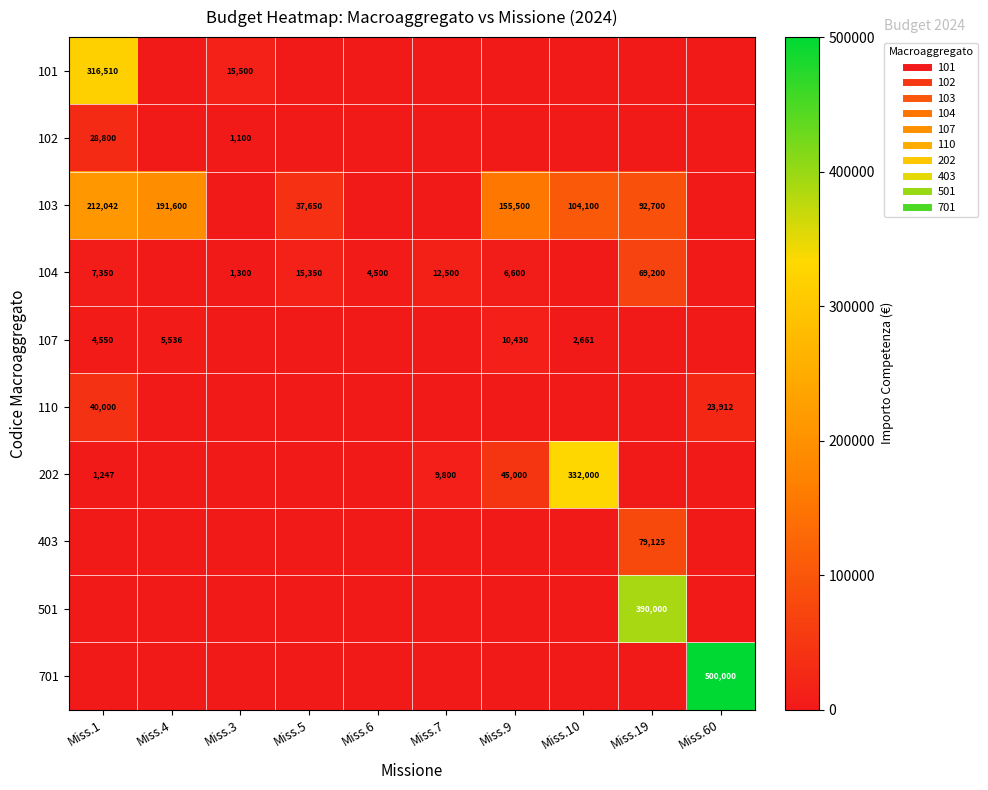

Which series has the largest total across all categories?

103